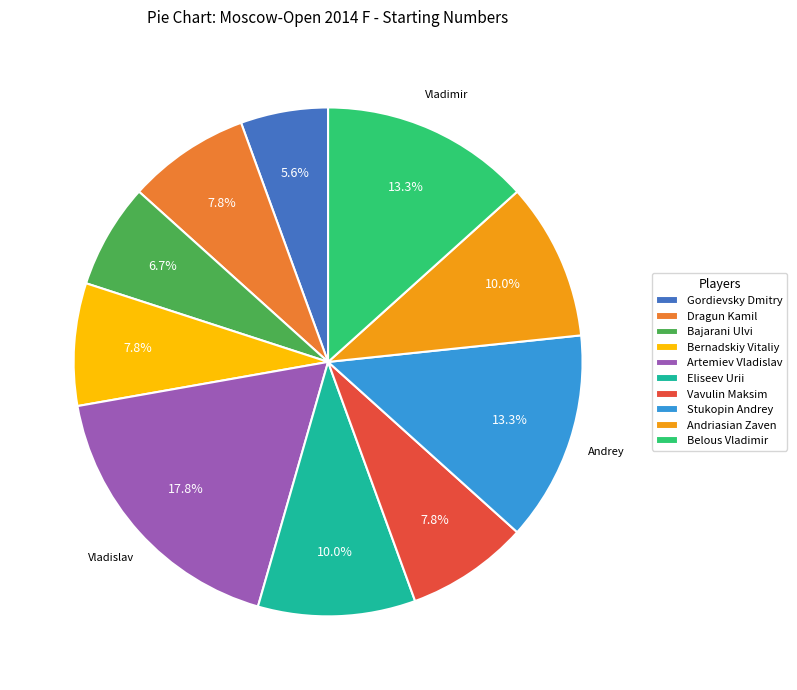

Is there any slice that represents more than half of the pie?

No